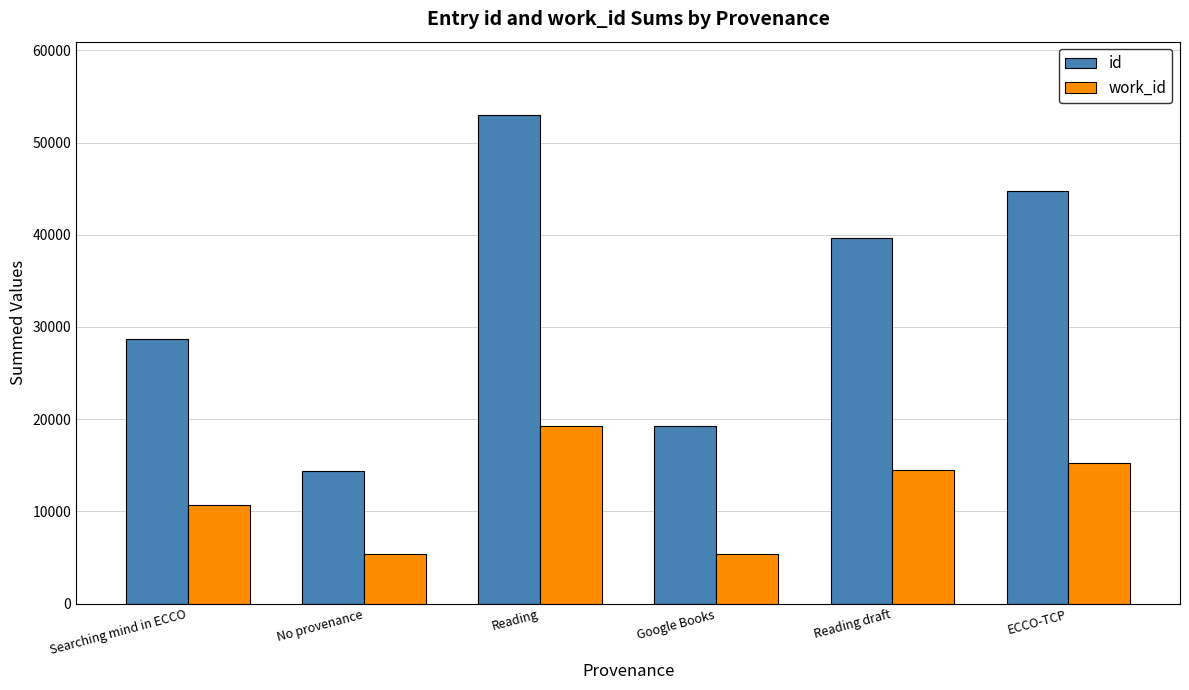

How many bars are there in each group?

2